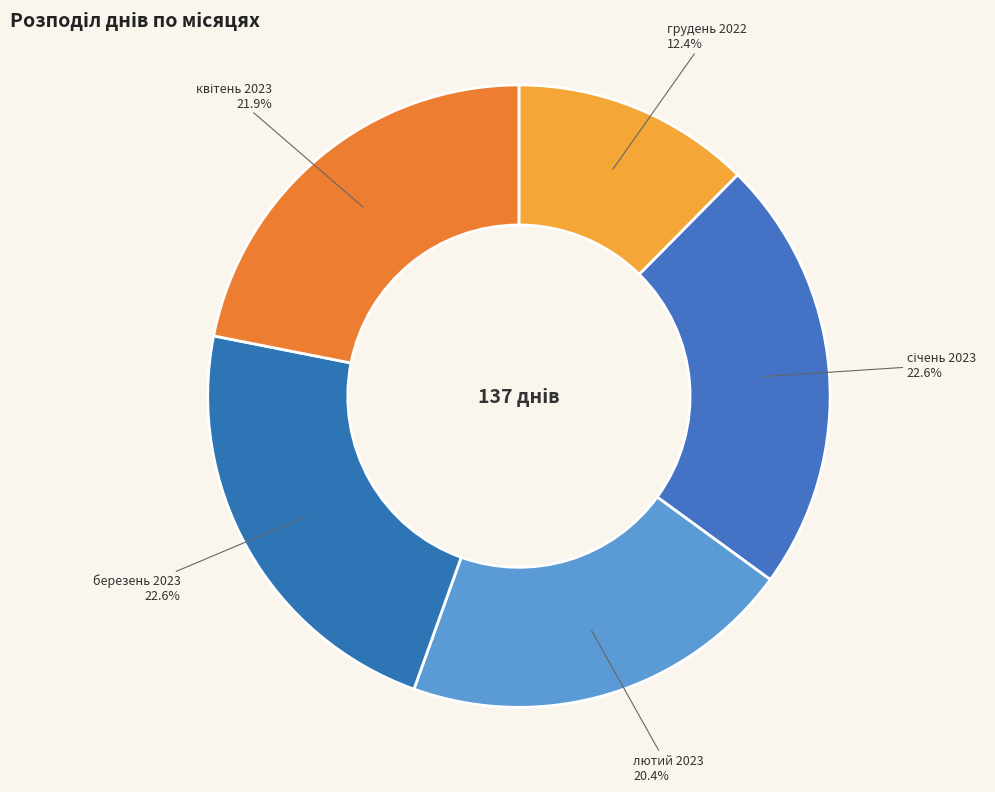

What portion of the pie excludes лютий 2023?

79.6%